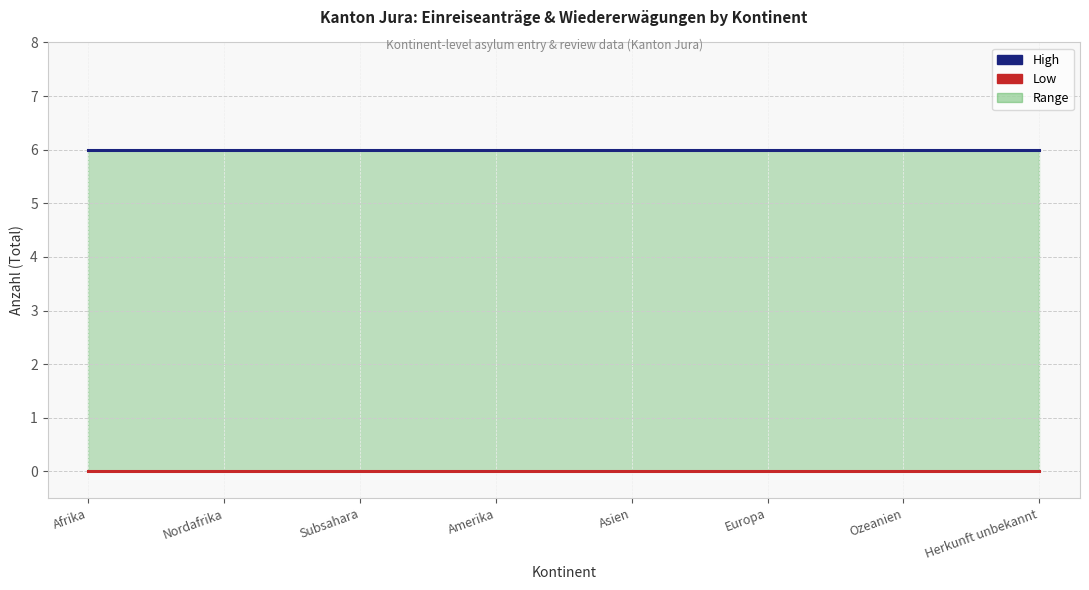

List the series in order of their overall mean, highest first.

High, Low